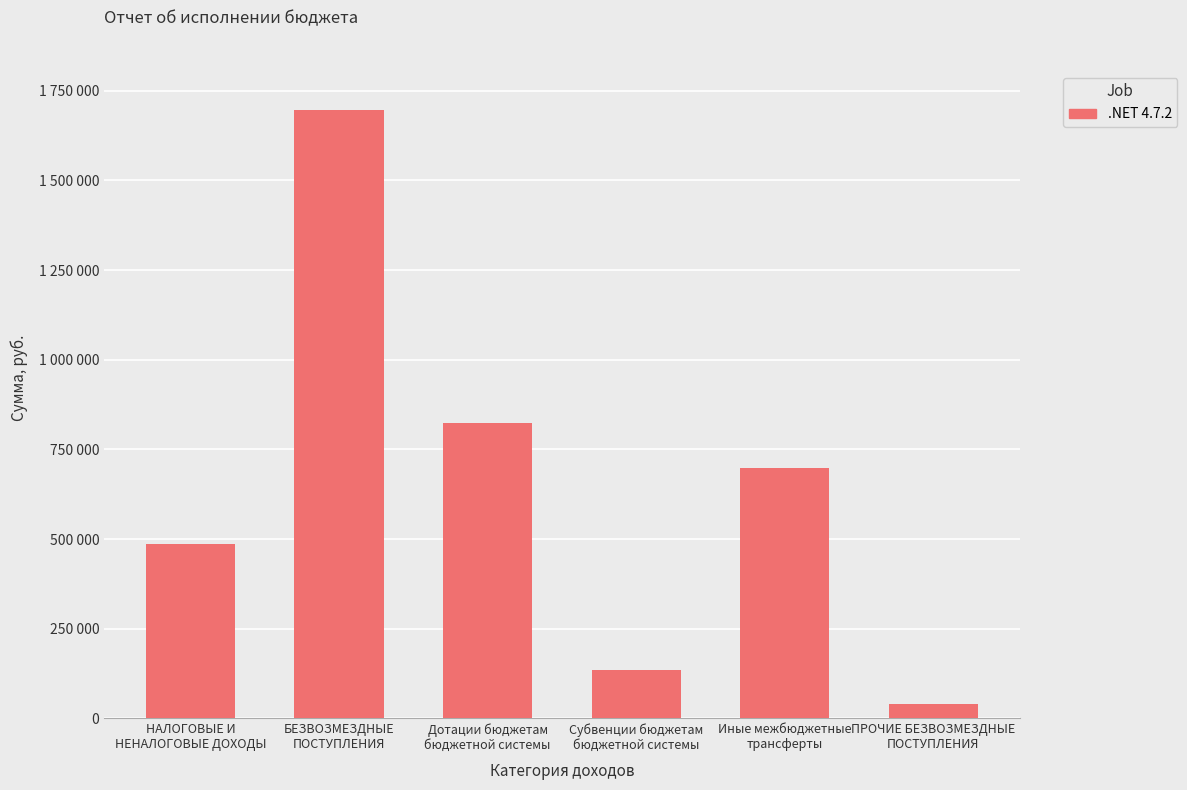

Which has a higher value, Субвенции бюджетам
бюджетной системы or ПРОЧИЕ БЕЗВОЗМЕЗДНЫЕ
ПОСТУПЛЕНИЯ?

Субвенции бюджетам
бюджетной системы